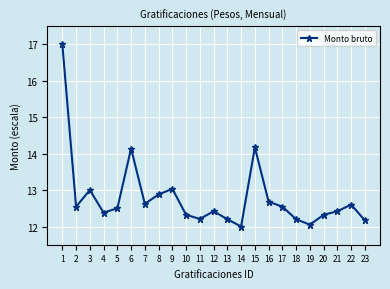

Reading left to right, extract all data points from this chart.

17.0	12.5	13.0	12.4	12.5	14.1	12.6	12.9	13.0	12.3	12.2	12.4	12.2	12.0	14.2	12.7	12.5	12.2	12.1	12.3	12.4	12.6	12.2